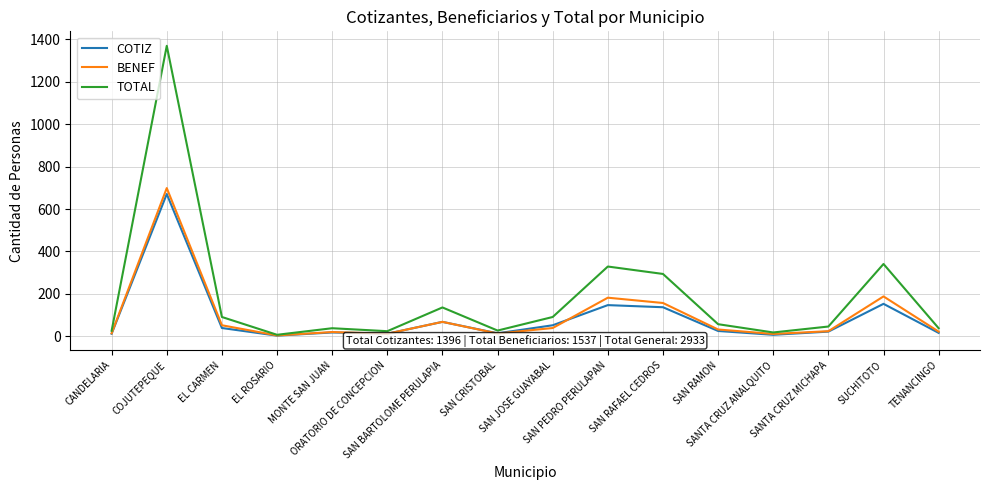

True or false: COTIZ has a value of 18 at MONTE SAN JUAN.

True